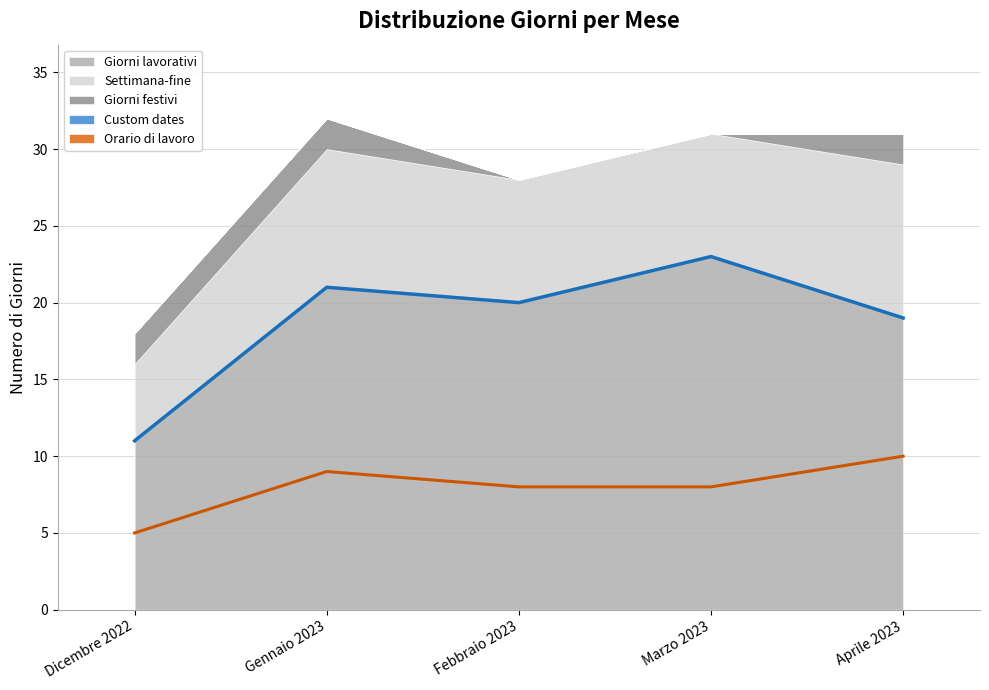

True or false: Giorni festivi and Settimana-fine cross at least once.

False